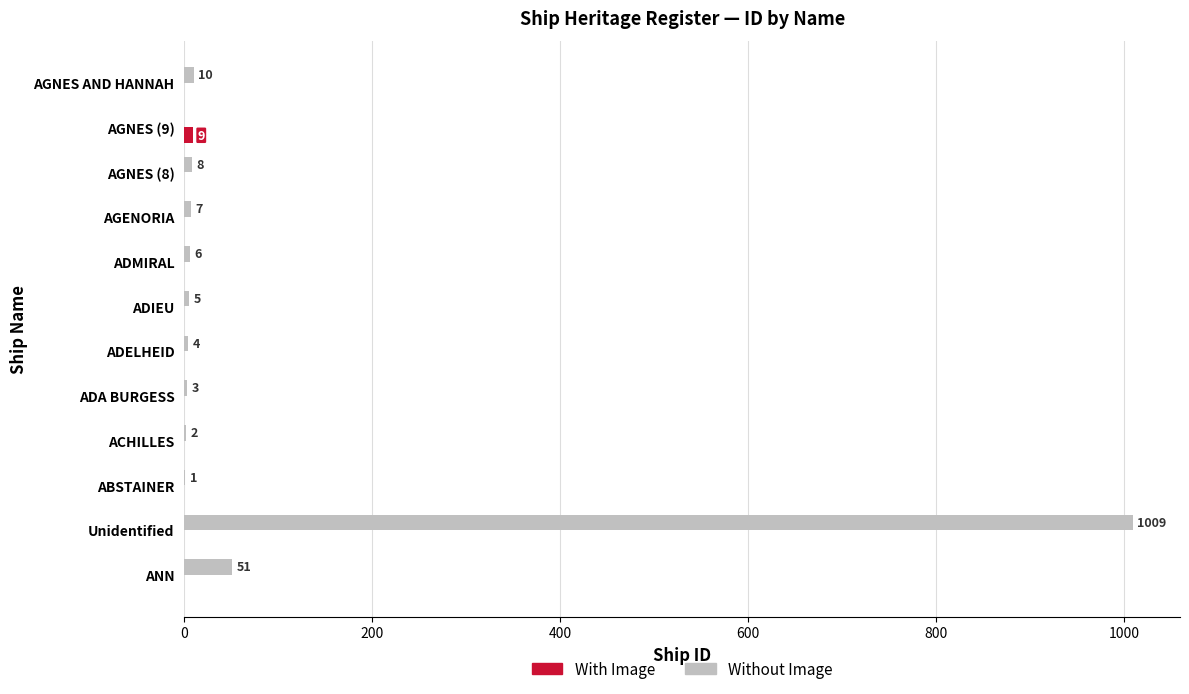

Which label corresponds to the largest value in the chart?

Unidentified